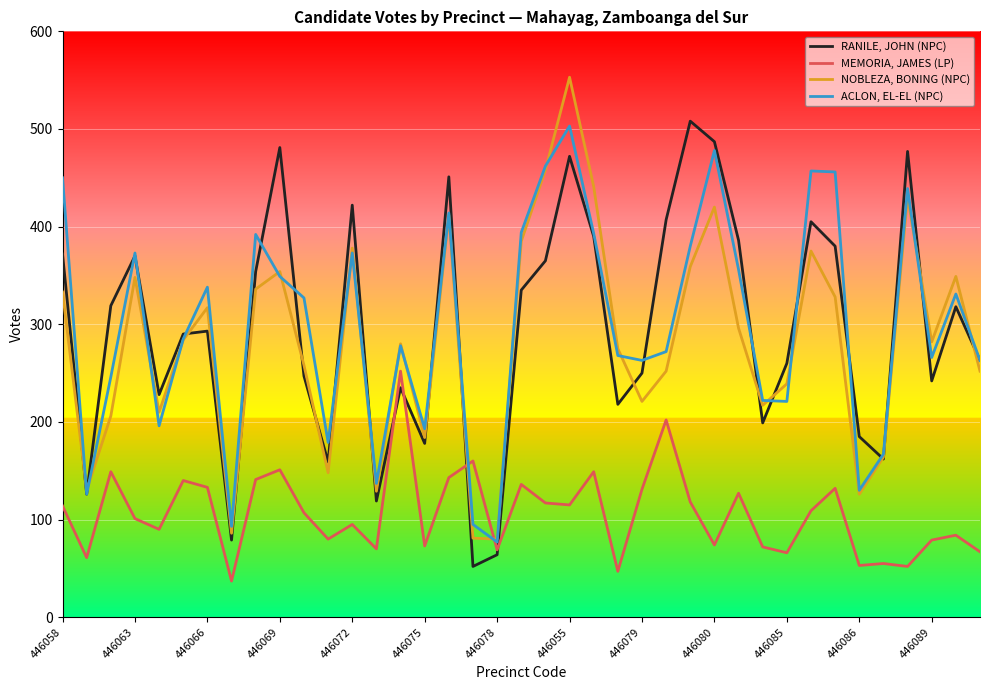

After their last crossing, which series has the higher values: MEMORIA, JAMES (LP) or ACLON, EL-EL (NPC)?

ACLON, EL-EL (NPC)